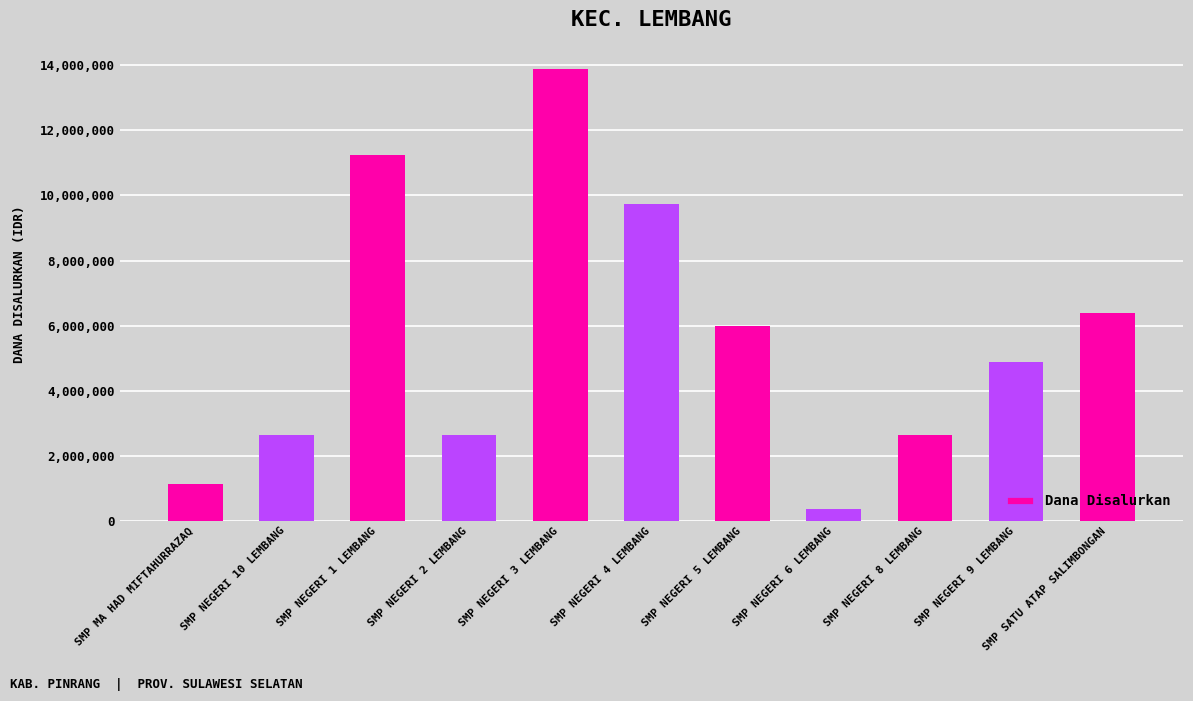

What is the sum of the values at SMP NEGERI 2 LEMBANG and SMP NEGERI 4 LEMBANG?

12375000